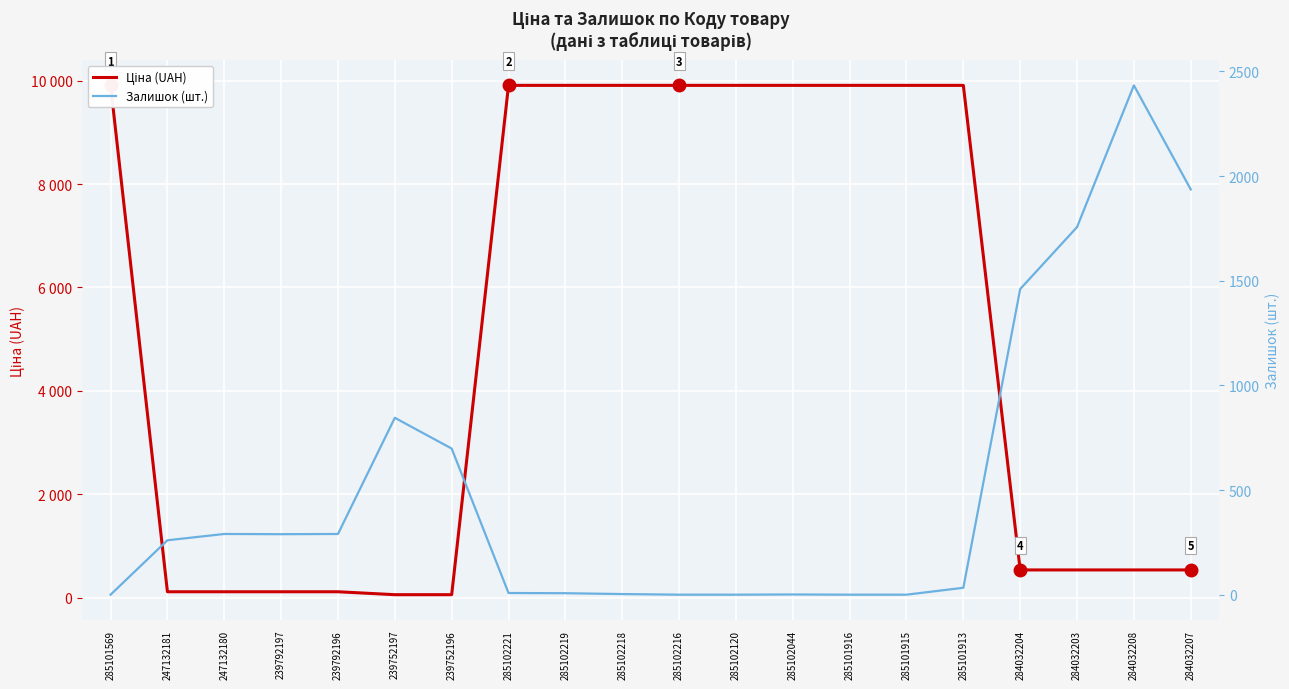

Which series has the widest spread of values?

Ціна (UAH)